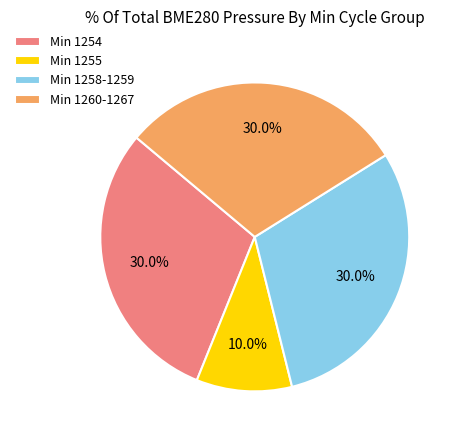

Is there any slice that represents more than half of the pie?

No